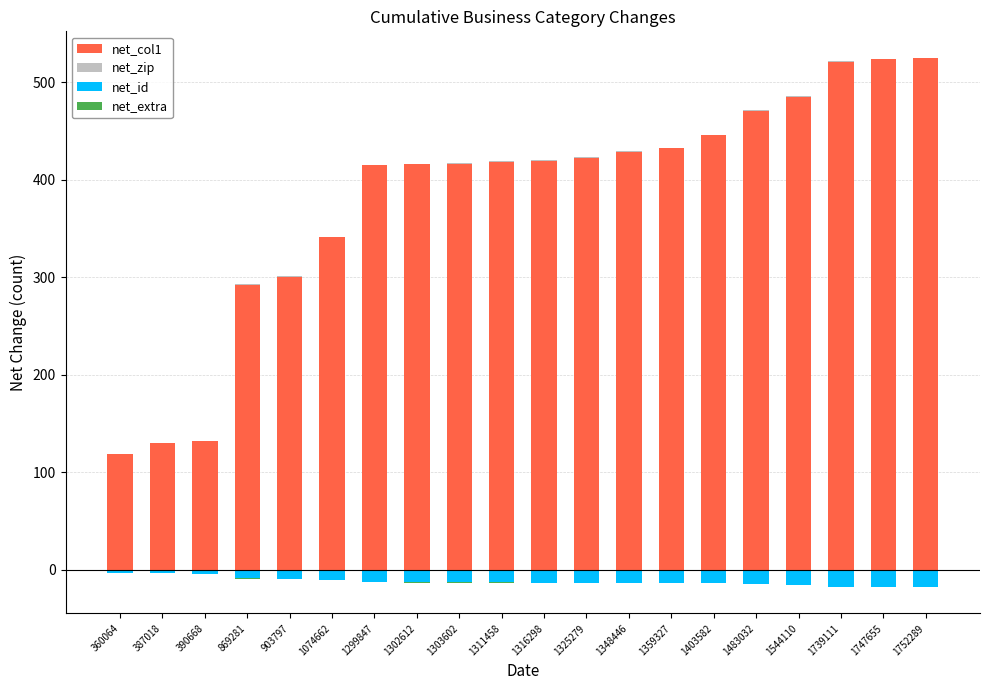

At which category does the chart reach its peak across all series?

1752289